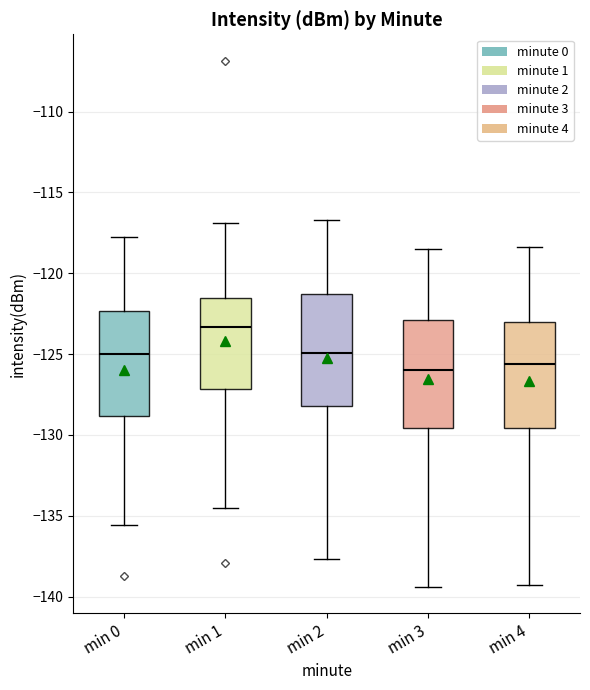

Where does the upper whisker of the box for min 3 end on the y-axis? The values are not printed on the chart, so give them approximately, as read against the axis.

-118.5